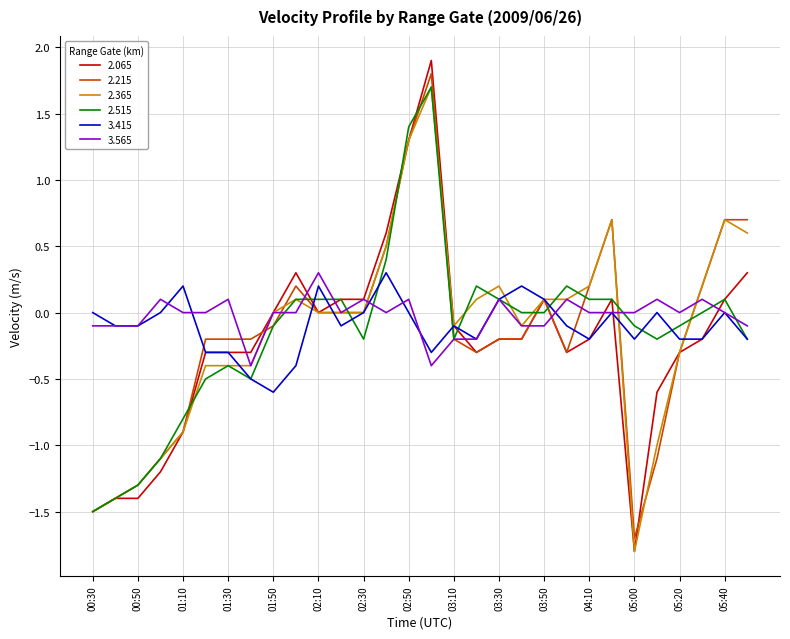

Which series has the largest total across all categories?

3.565